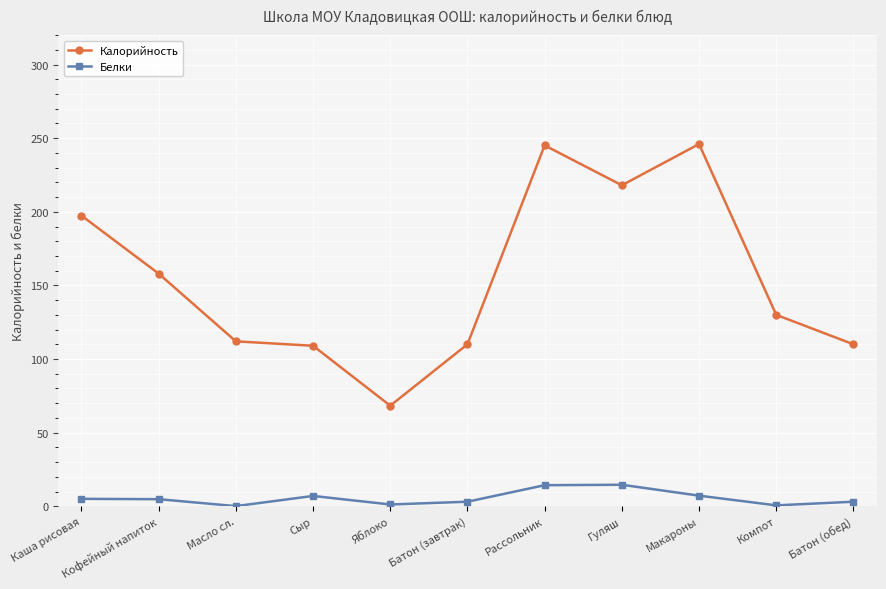

What is the maximum value shown in the chart?

246.0